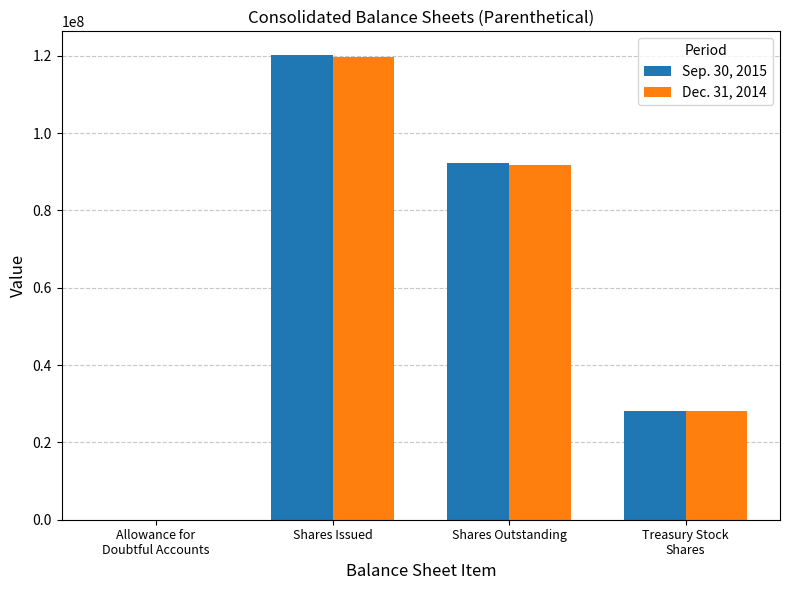

Which category has the highest value across all series?

Shares Issued